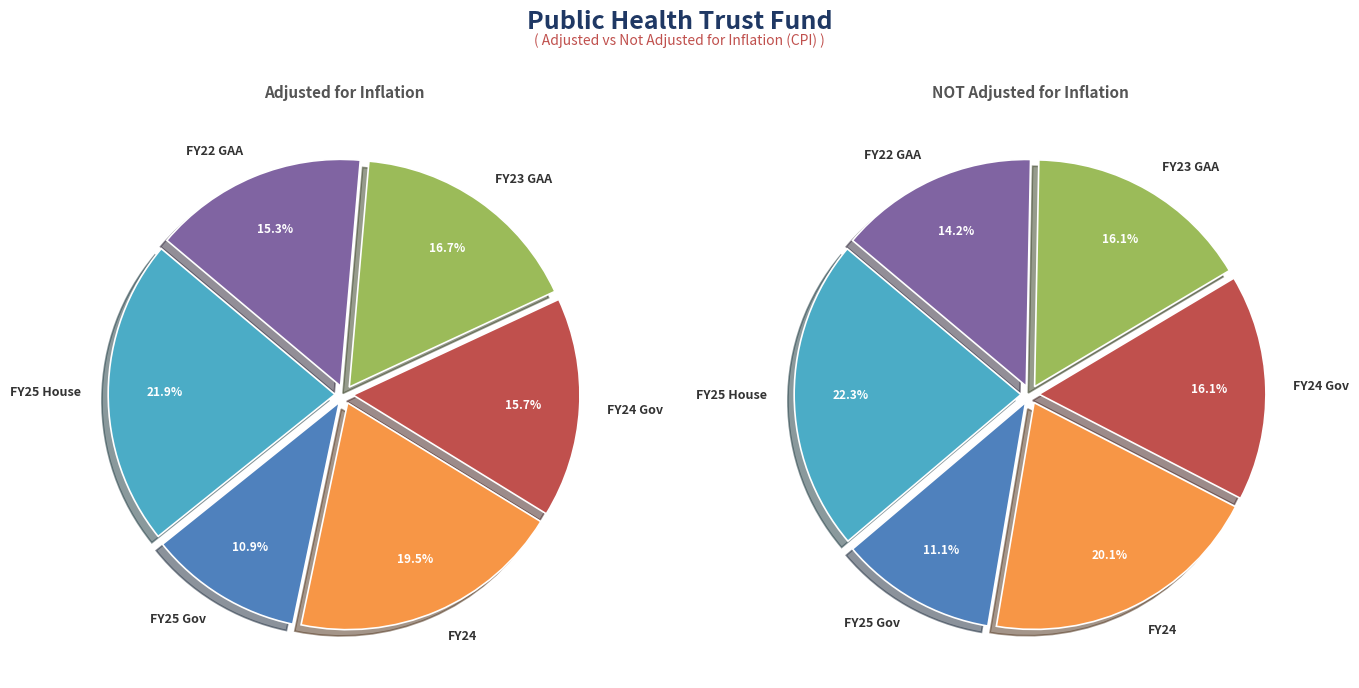

Does any single category account for the majority?

No